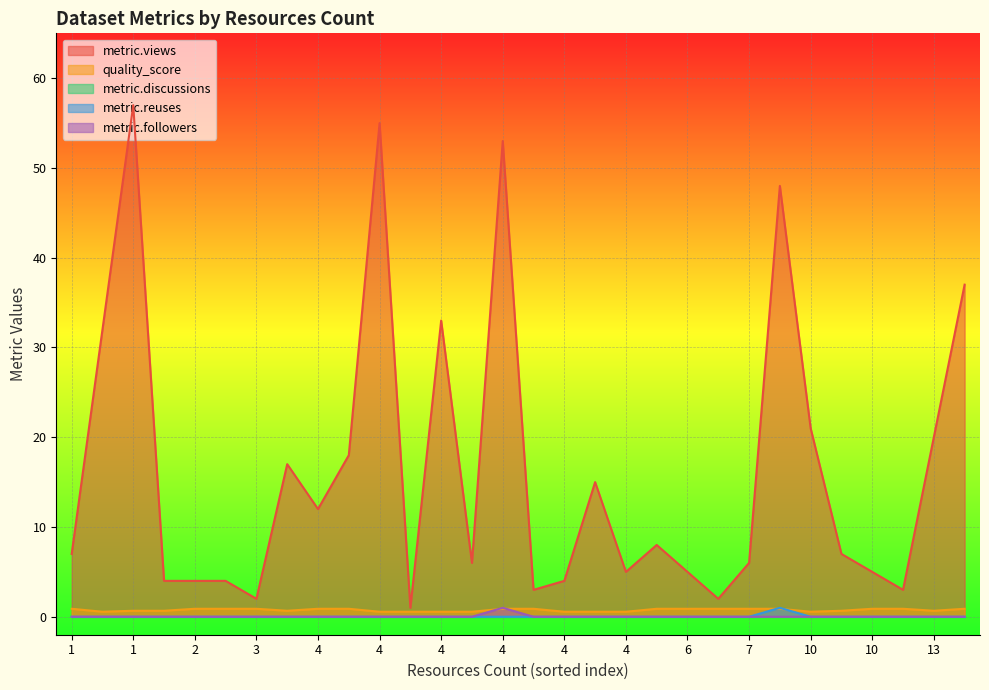

Which has a higher value, 4 or 2?

4